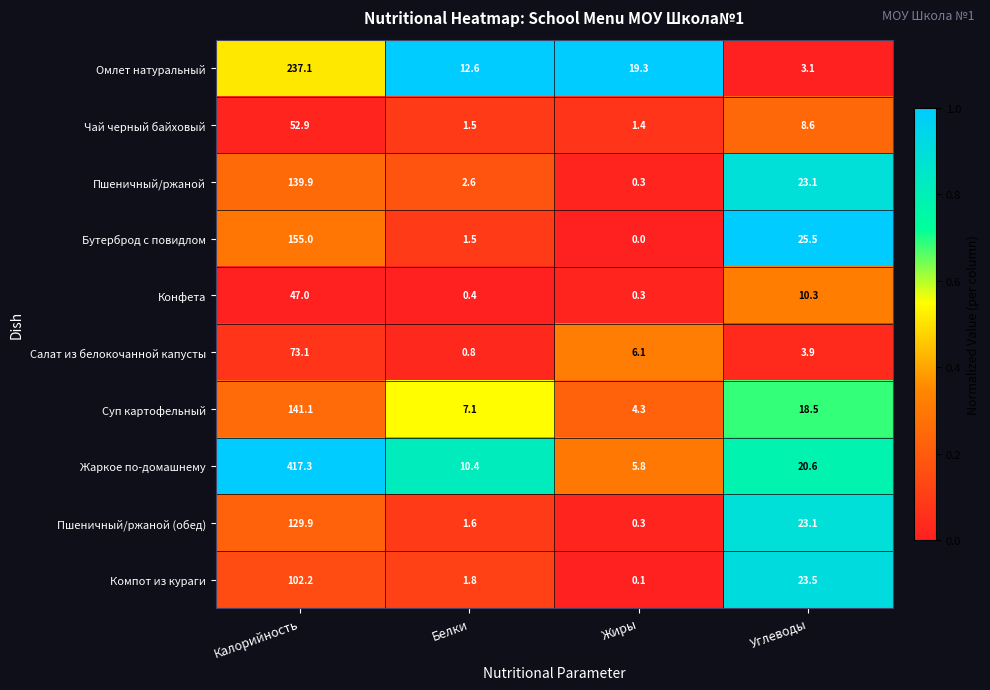

Which series has the largest range (max minus min)?

Жаркое по-домашнему